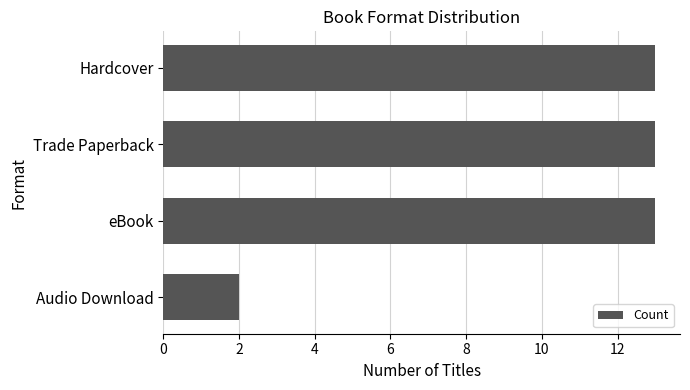

What is the smallest value displayed?

2